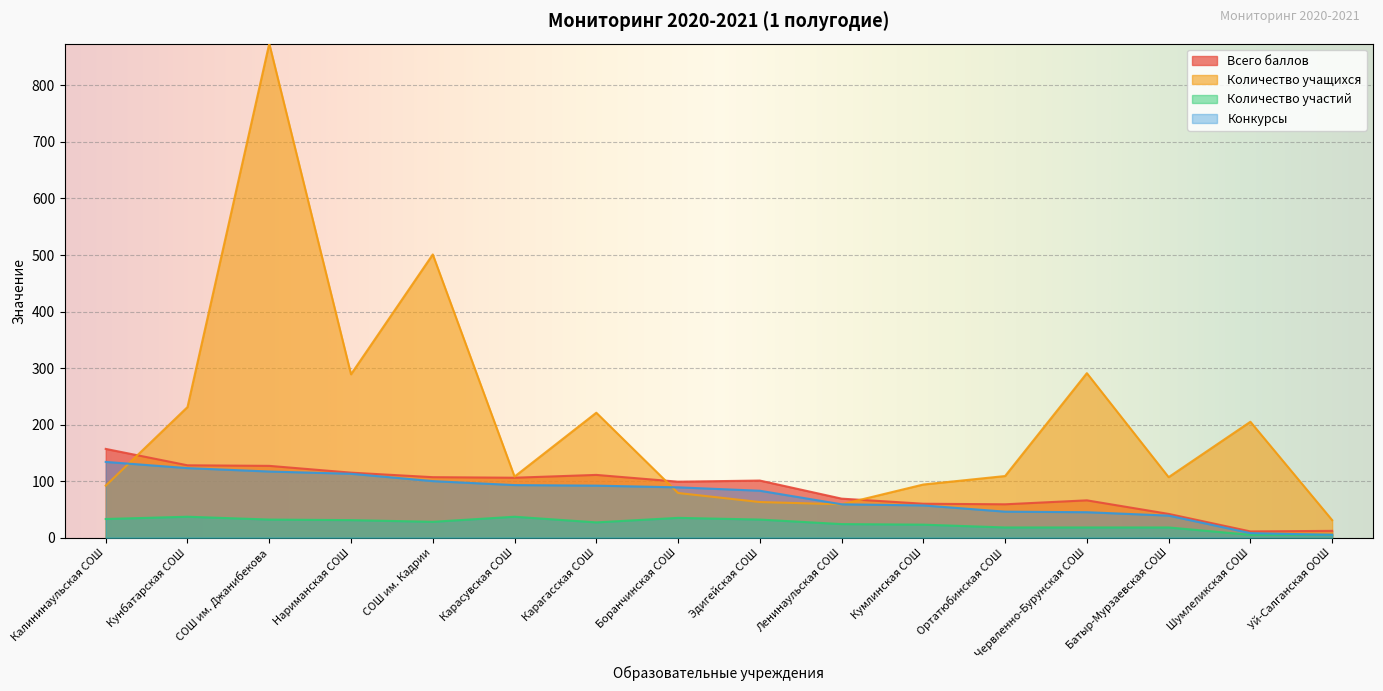

How many values in the Количество учащихся series are below 109?

8